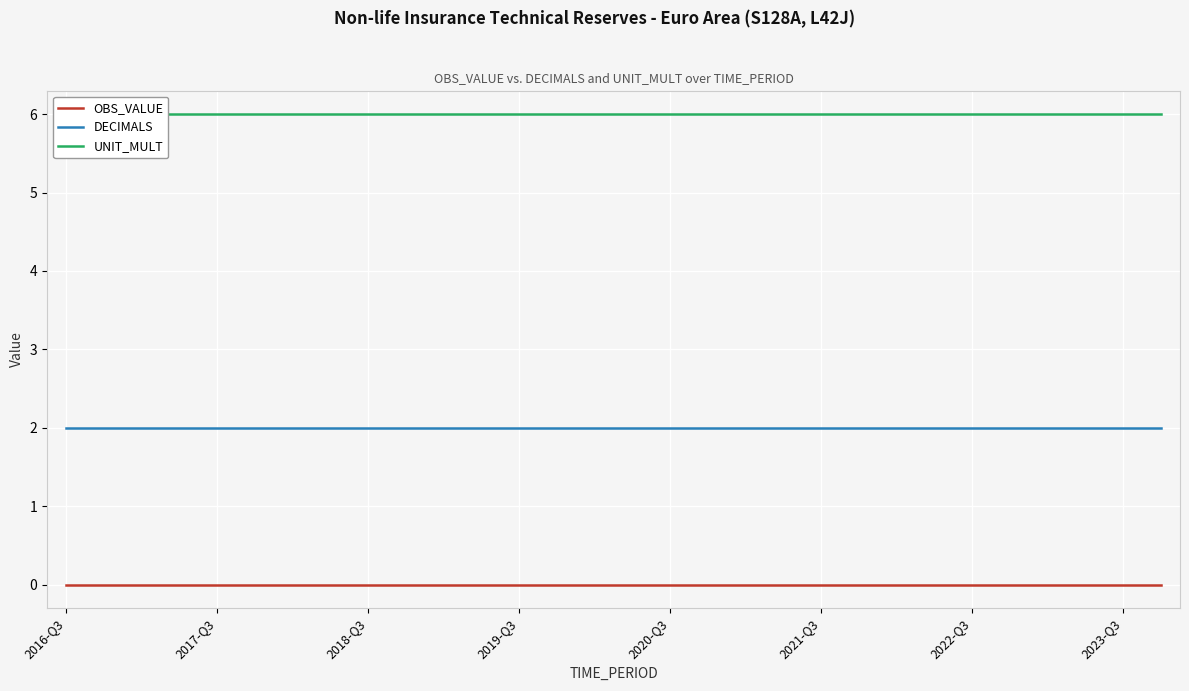

Which series has the widest spread of values?

OBS_VALUE